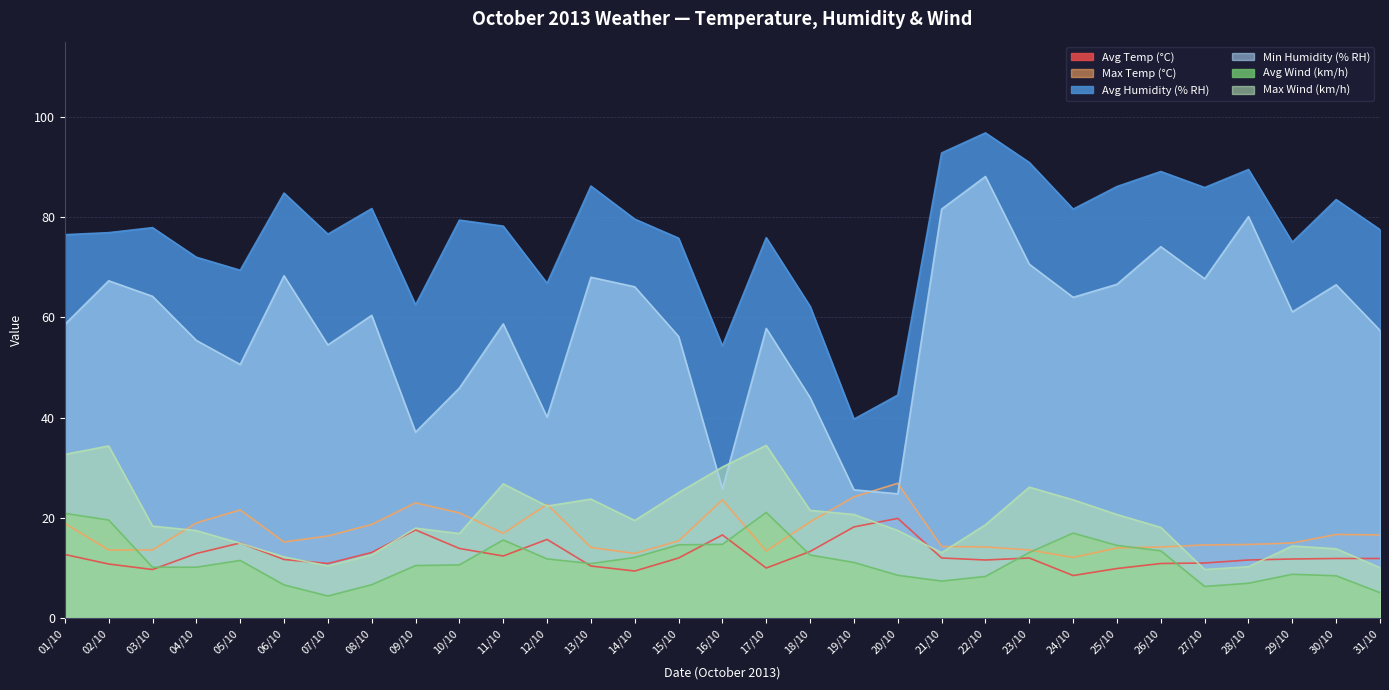

Between 21/10 and 25/10, which series saw the biggest shift?

Min Humidity (% RH)